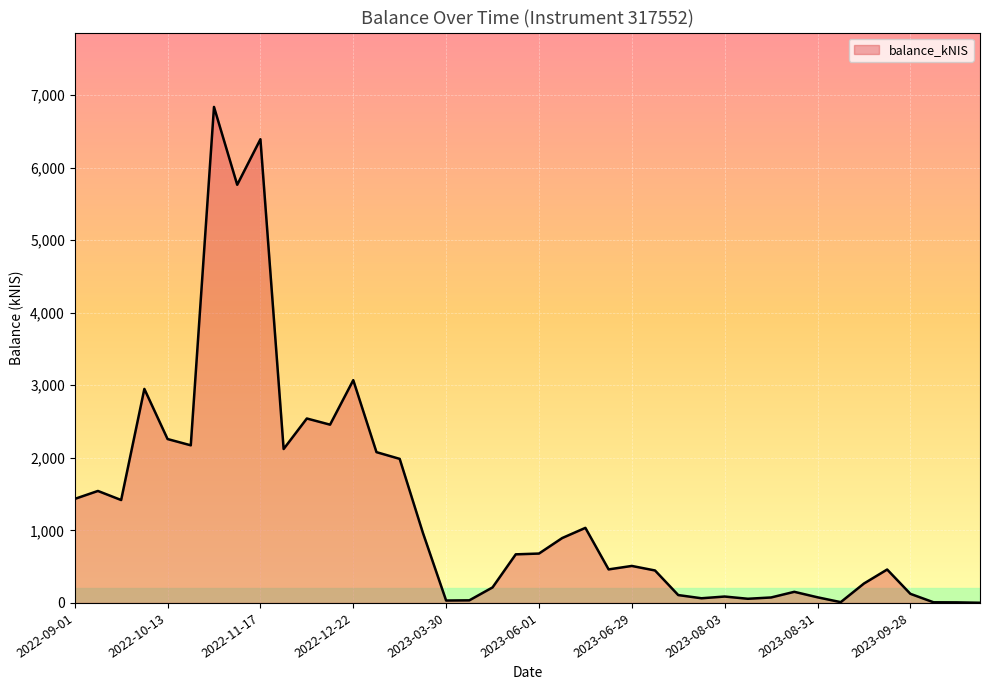

How many lines are shown in the chart?

1